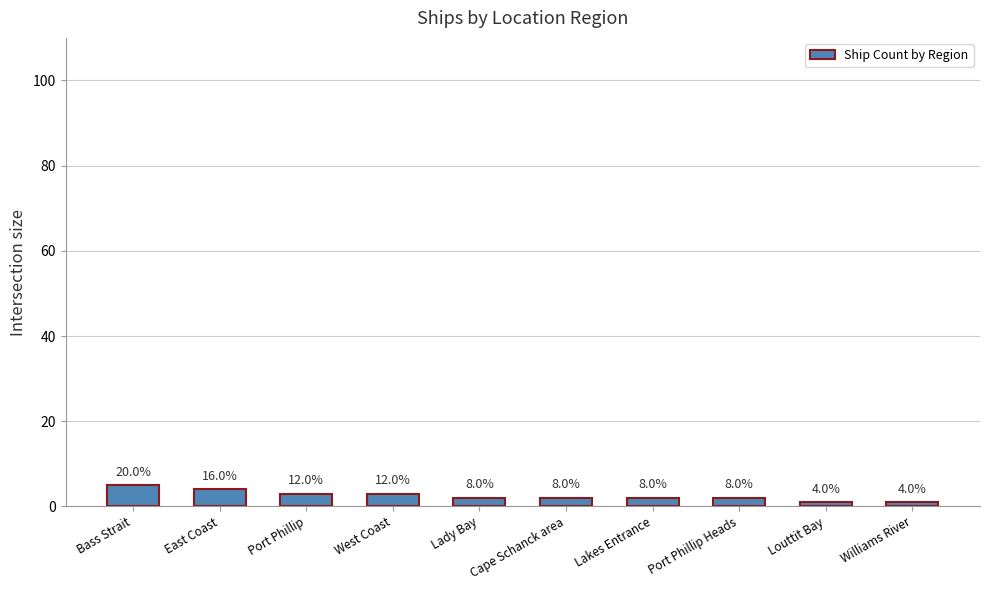

Is it true that the value at West Coast is 5?

False